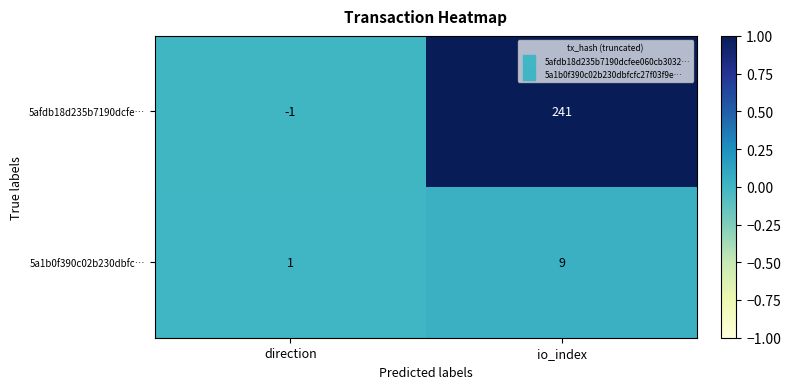

Rank the series by their average value, from lowest to highest.

5a1b0f390c02b230dbfc…, 5afdb18d235b7190dcfe…